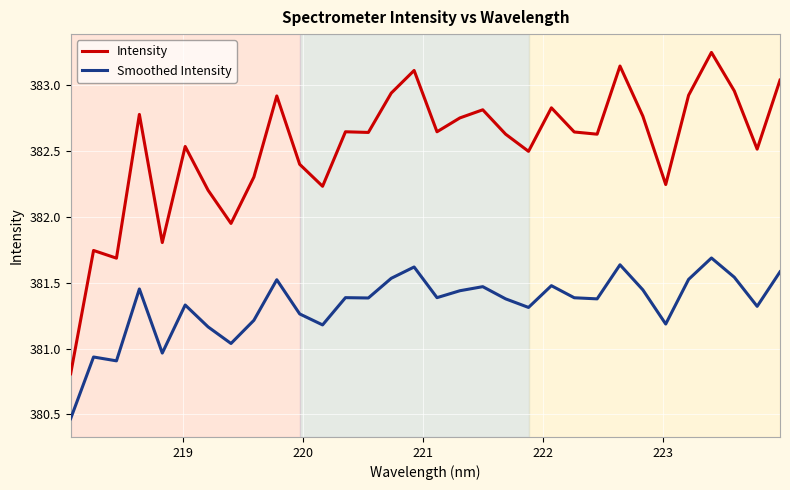

True or false: Smoothed Intensity and Intensity cross at least once.

False